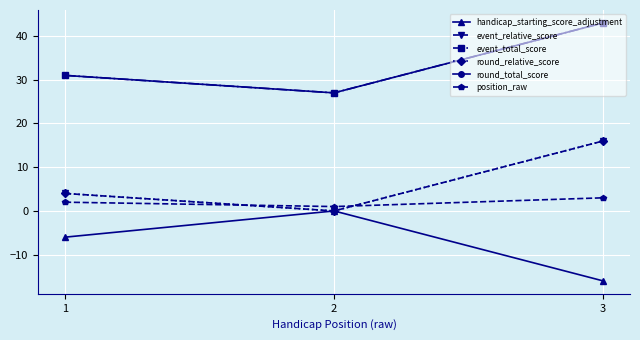

Is it true that handicap_starting_score_adjustment equals -6 at 1?

True